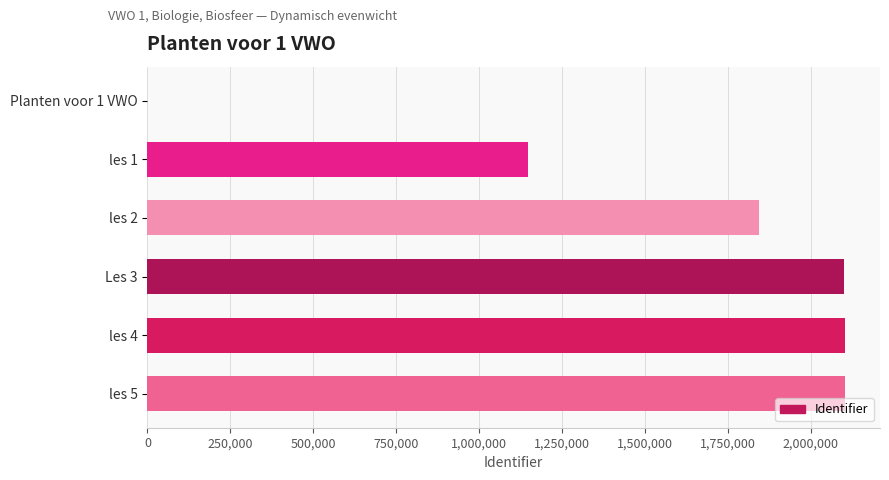

What is the sum of all values?

9297098